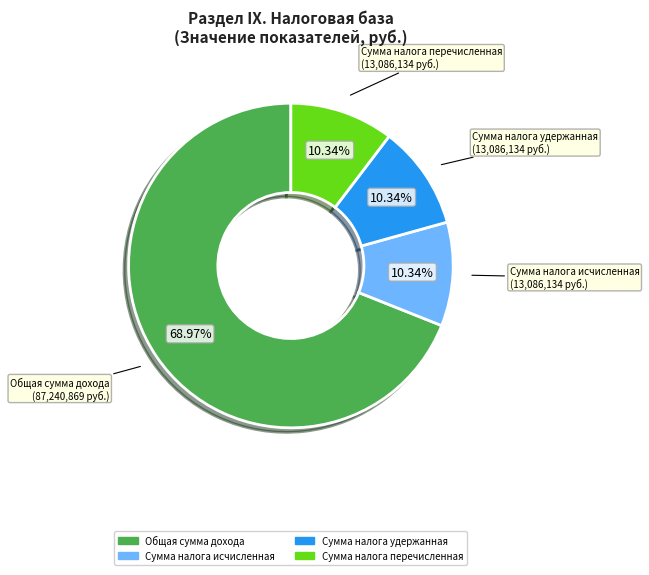

Do Сумма налога перечисленная and Сумма налога исчисленная together represent more than half of the pie?

No